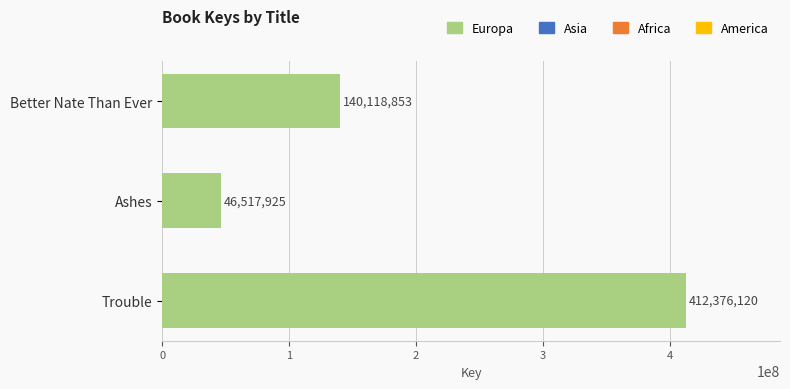

What is the sum of all values?

599012898